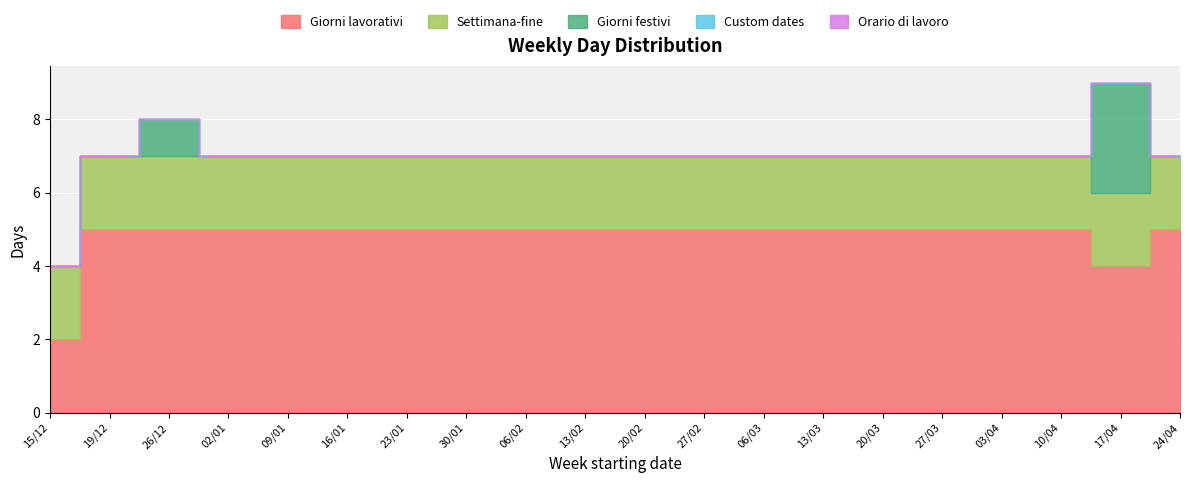

What is the difference between the maximum and second lowest values in the Giorni lavorativi series?

1